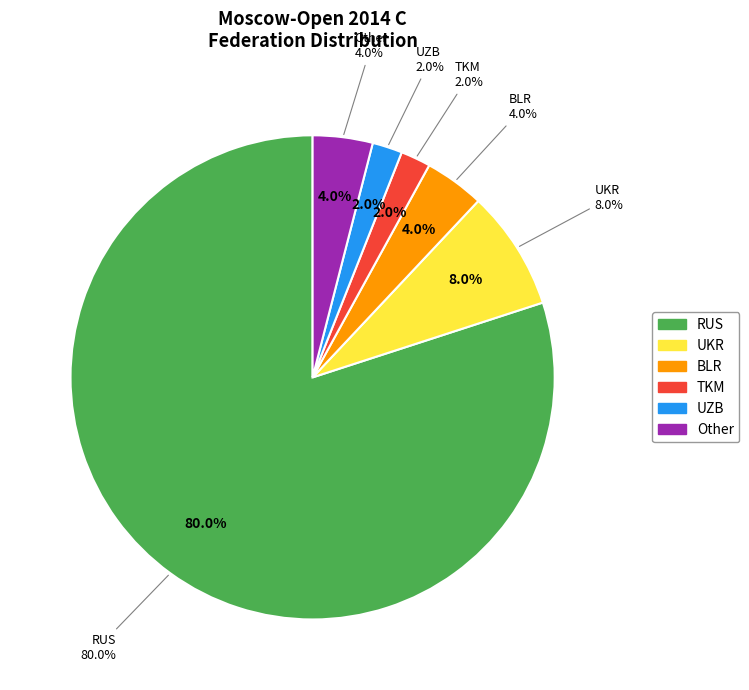

Which category accounts for the majority?

RUS